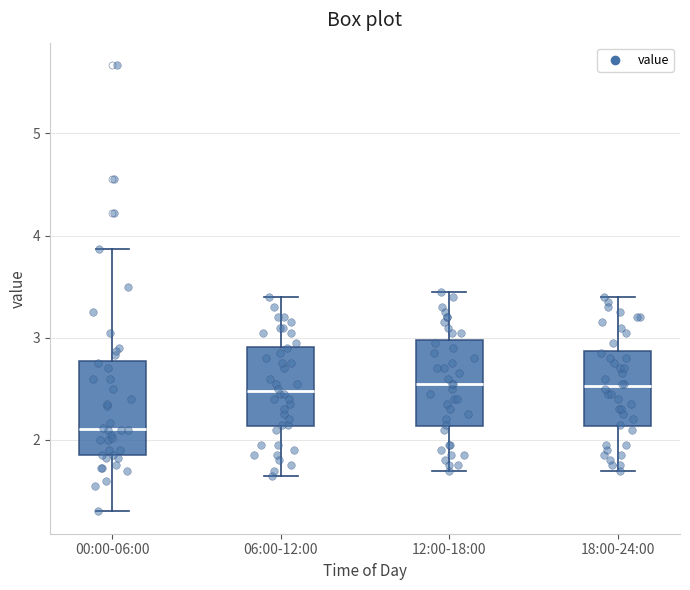

Which box has the lowest median line?

00:00-06:00